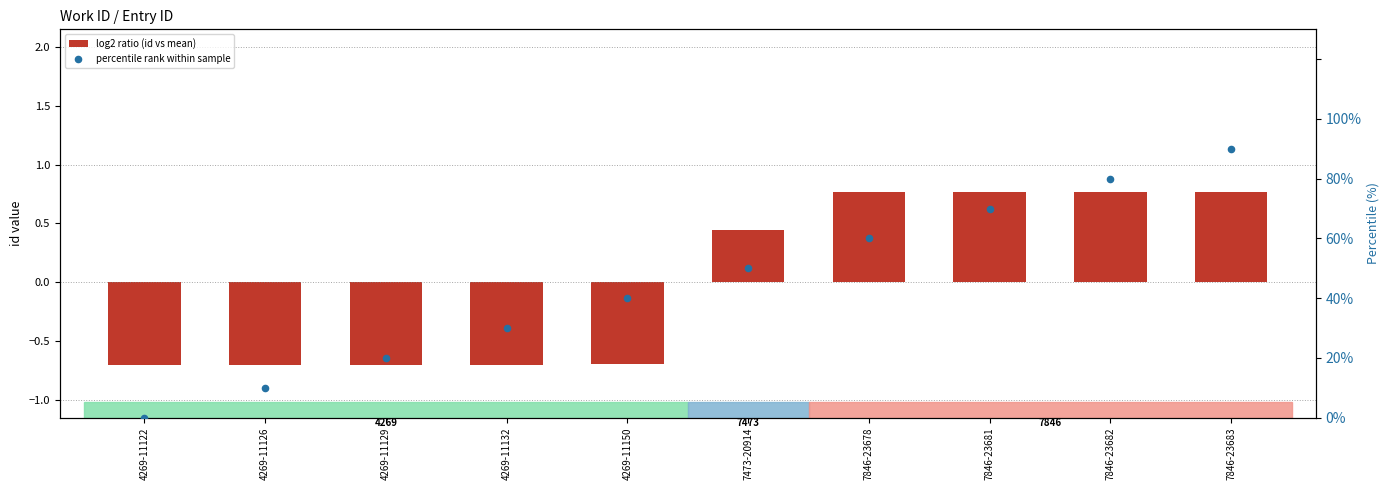

Which series has the widest spread of Y values?

percentile rank within sample